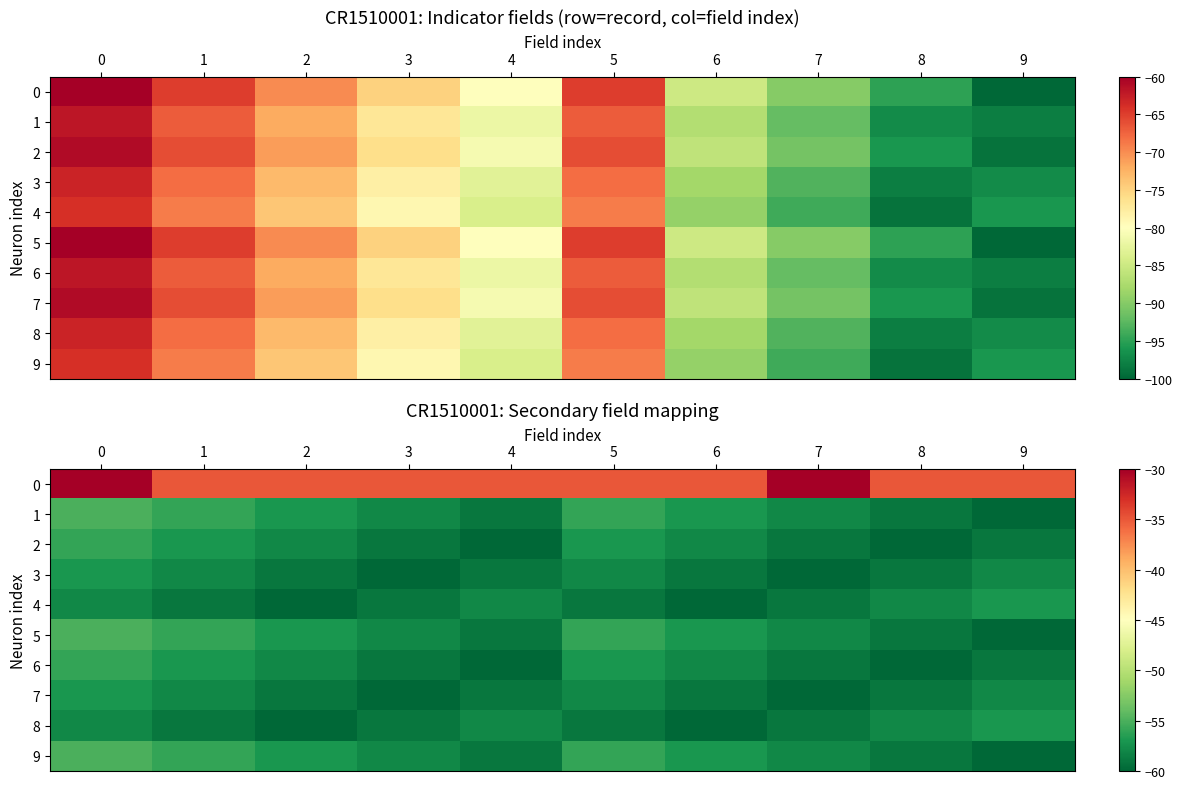

The value of 1 at 9 is -60. True or false?

True